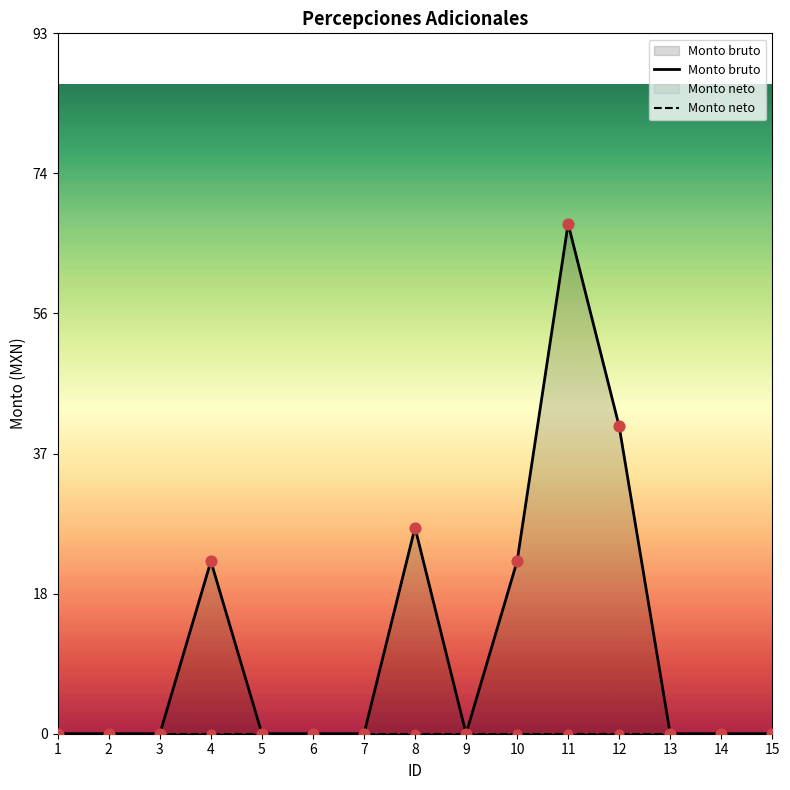

Between 7 and 11, which is larger?

11